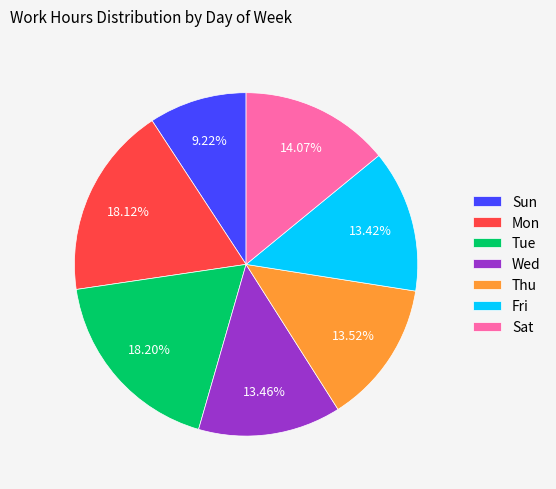

What percentage is NOT represented by Wed?

86.5%